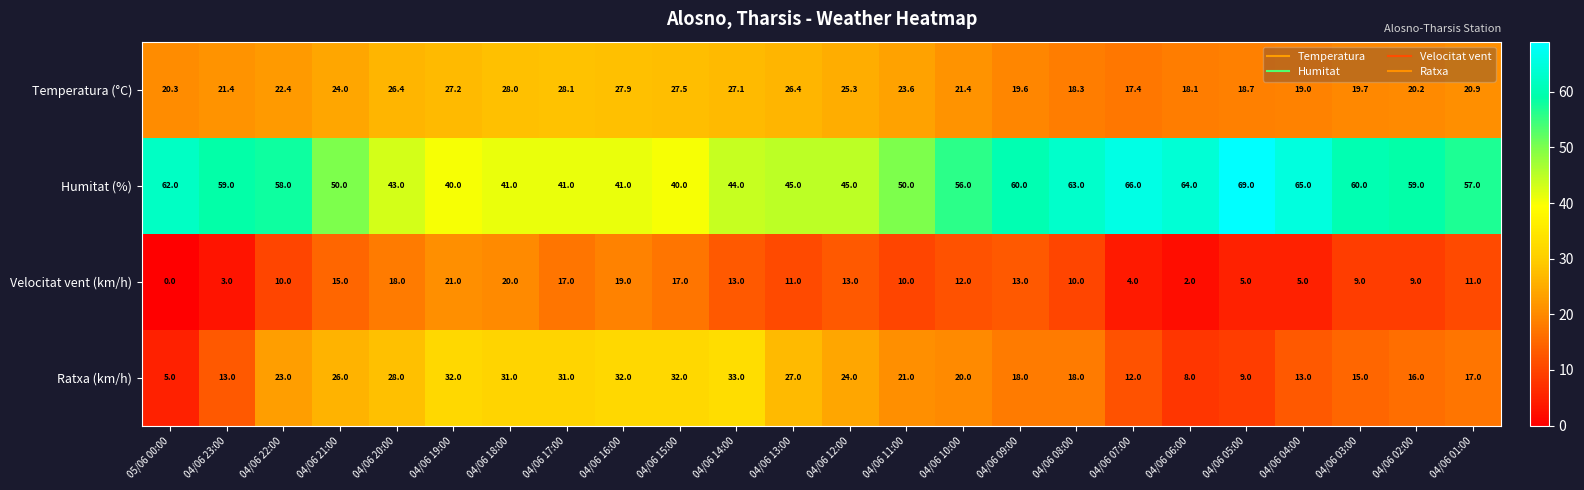

How many categories are shown in the chart?

24